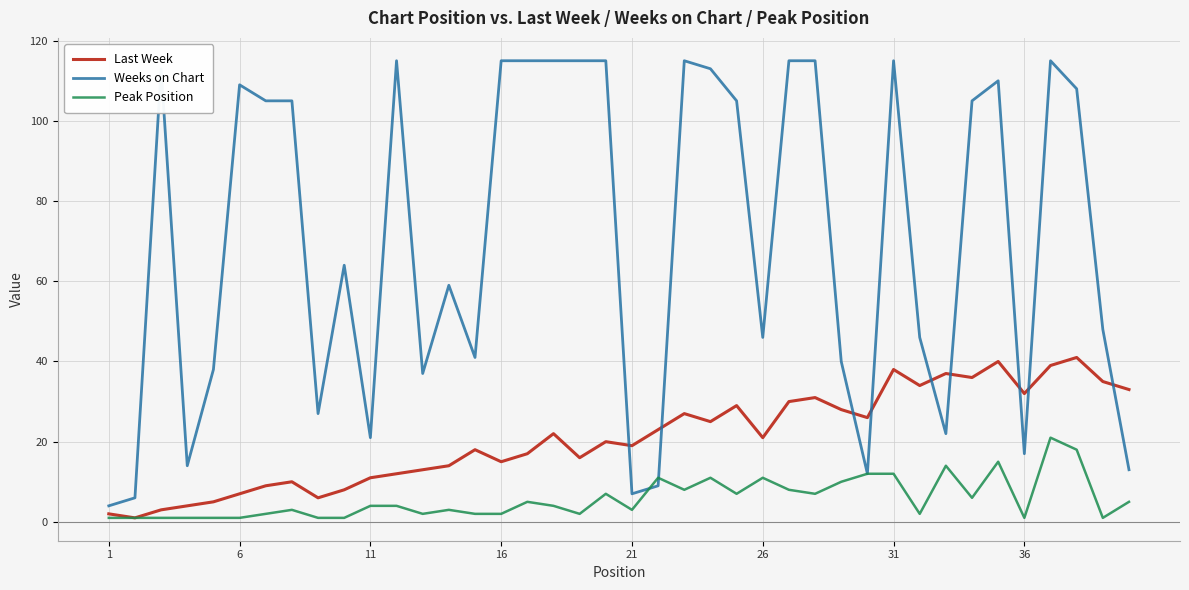

Reading left to right, extract all data points from this chart.

Last Week: 2	1	3	4	5	7	9	10	6	8	11	12	13	14	18	15	17	22	16	20	19	23	27	25	29	21	30	31	28	26	38	34	37	36	40	32	39	41	35	33
Weeks on Chart: 4	6	113	14	38	109	105	105	27	64	21	115	37	59	41	115	115	115	115	115	7	9	115	113	105	46	115	115	40	12	115	46	22	105	110	17	115	108	48	13
Peak Position: 1	1	1	1	1	1	2	3	1	1	4	4	2	3	2	2	5	4	2	7	3	11	8	11	7	11	8	7	10	12	12	2	14	6	15	1	21	18	1	5